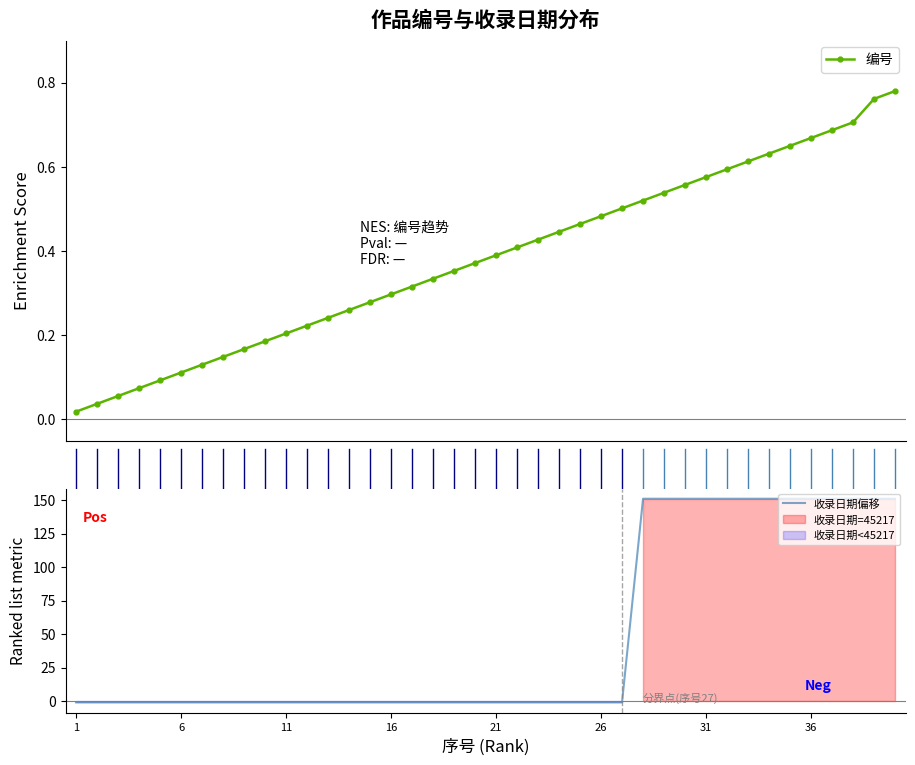

What is the maximum value for 收录日期偏移?

151